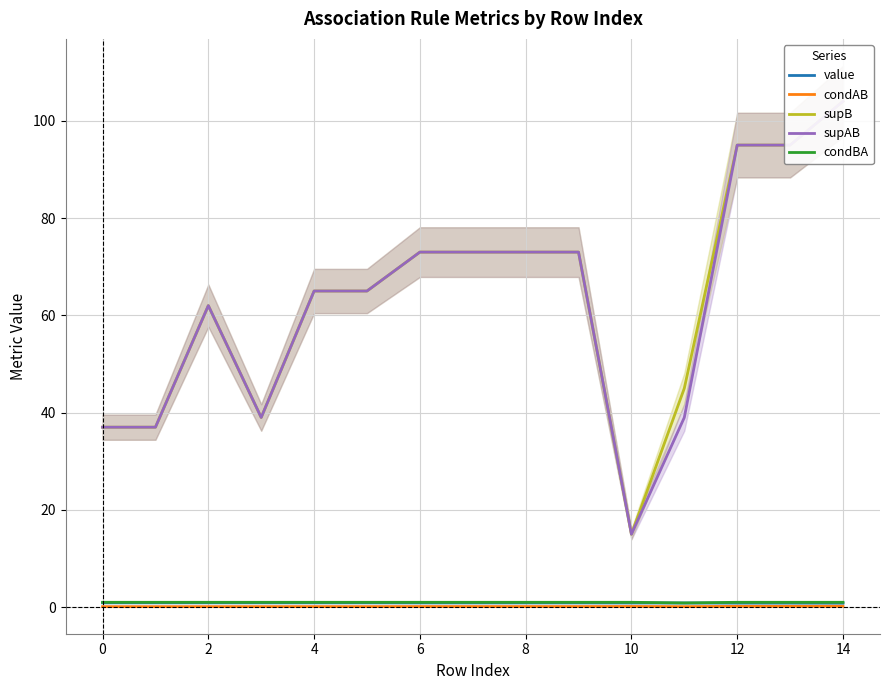

In supAB, how many points are higher than both neighbors (excluding endpoints)?

1